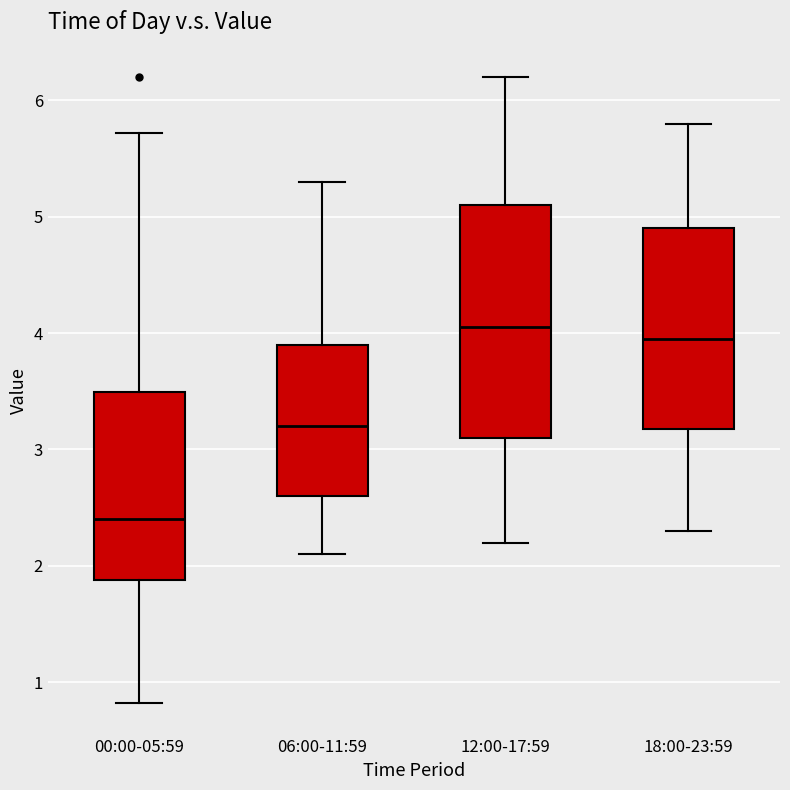

Reading left to right, transcribe this box plot: for each box, give where its median line is, the range the box spans, and where its two whiskers end, as read against the y-axis. The values are not printed on the chart, so give them approximately, as read against the axis.

00:00-05:59: median 2.4, box 1.9 to 3.5, whiskers 0.8 to 5.7
06:00-11:59: median 3.2, box 2.6 to 3.9, whiskers 2.1 to 5.3
12:00-17:59: median 4.1, box 3.1 to 5.1, whiskers 2.2 to 6.2
18:00-23:59: median 4.0, box 3.2 to 4.9, whiskers 2.3 to 5.8